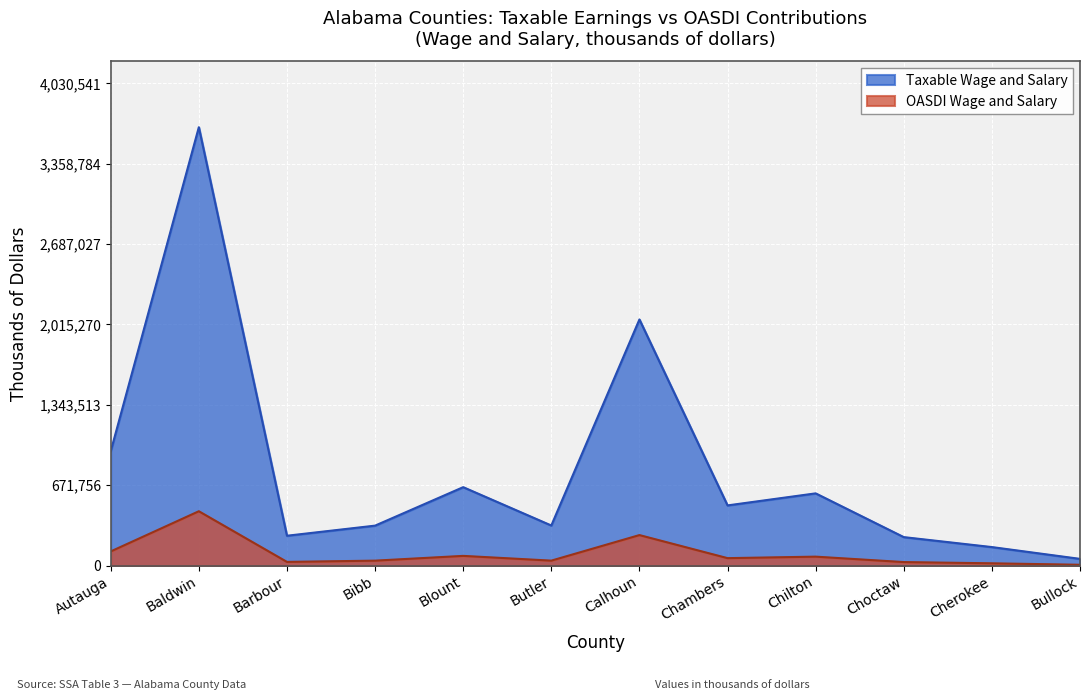

Where is OASDI Wage and Salary nearest to the value 230665?

Calhoun